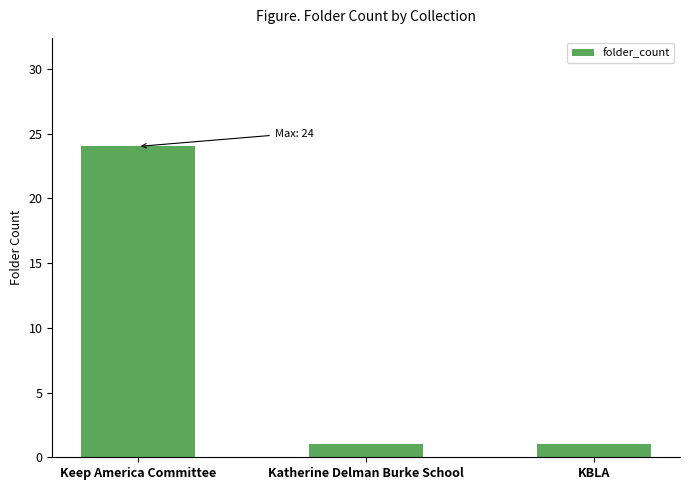

True or false: the data shows 32 at Keep America Committee.

False